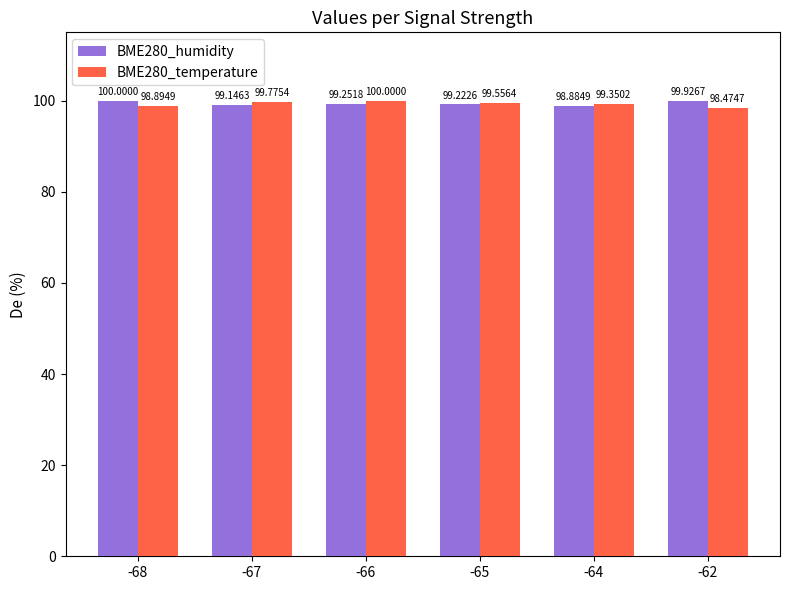

Rank the categories by BME280_temperature value from highest to lowest.

-66, -67, -65, -64, -68, -62